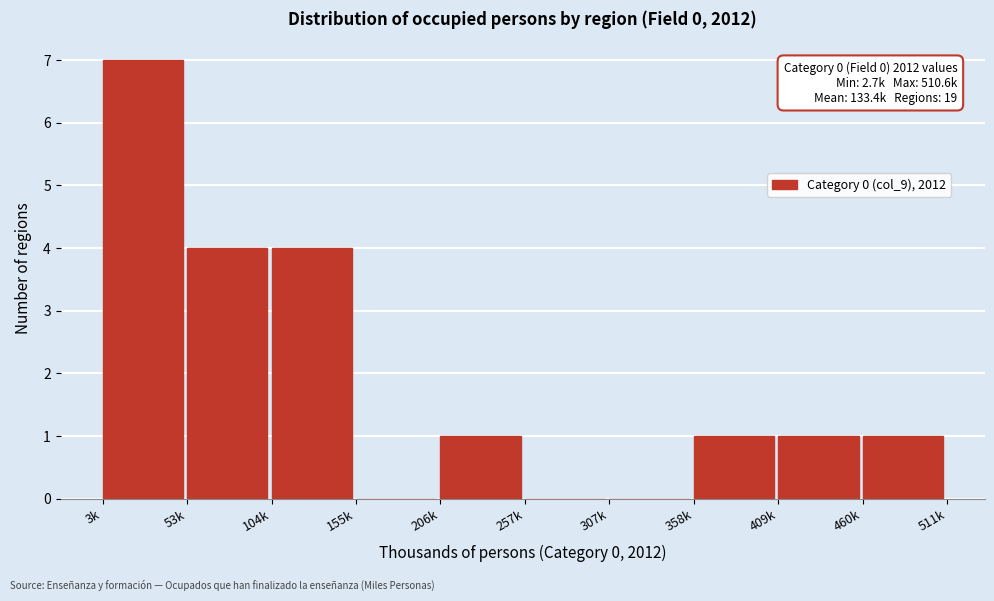

Reading left to right, what are all the values shown in this chart?

3k=7	53k=4	104k=4	155k=0	206k=1	257k=0	307k=0	358k=1	409k=1	460k=1